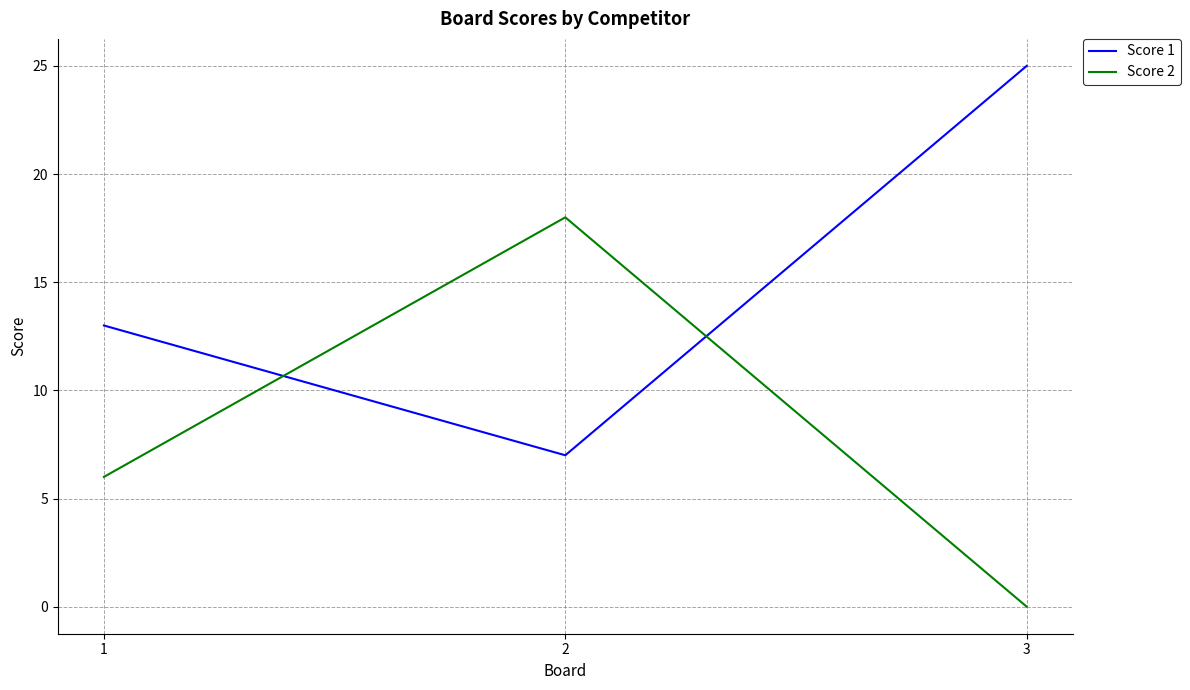

Between 1 and 3, which series saw the biggest shift?

Score 1